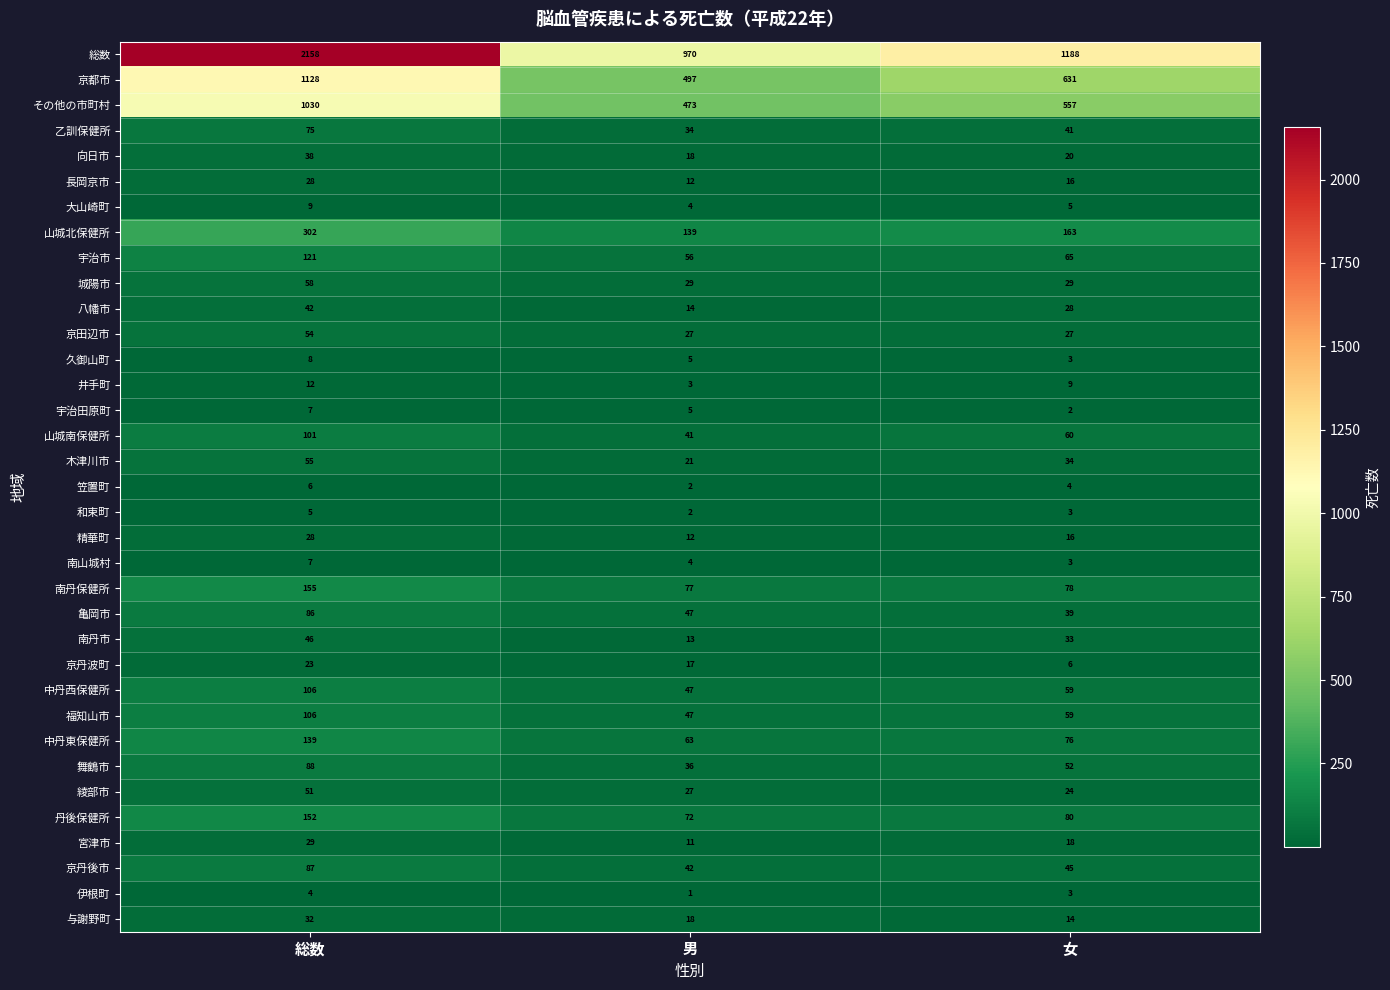

Is it true that 山城南保健所 equals 101 at 総数?

True